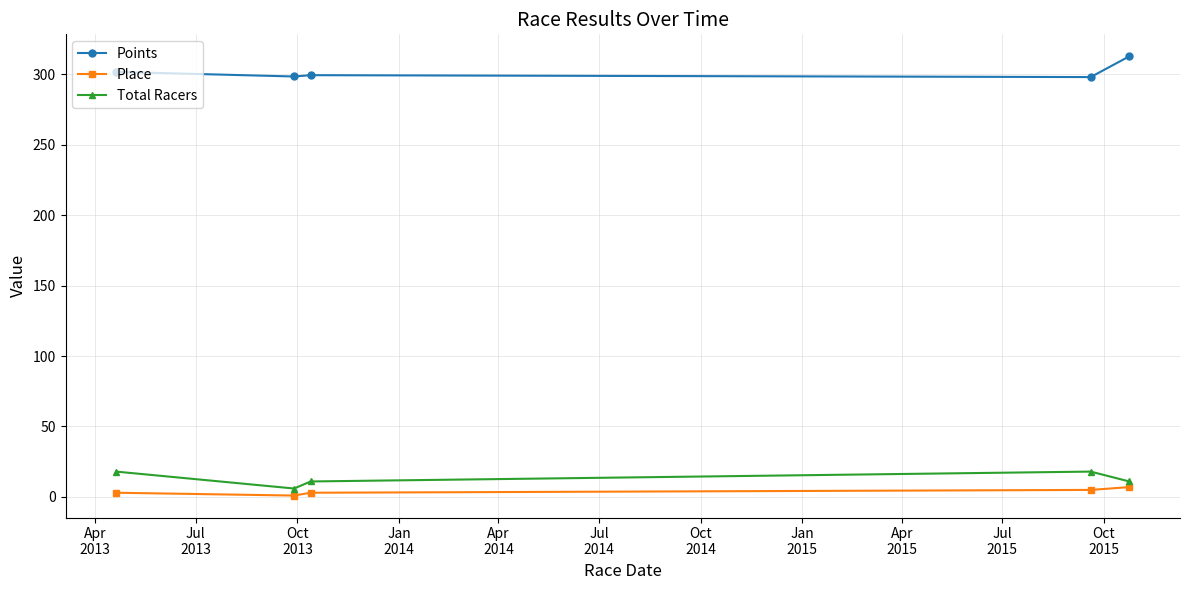

What is the sum of all Points values?

1509.5